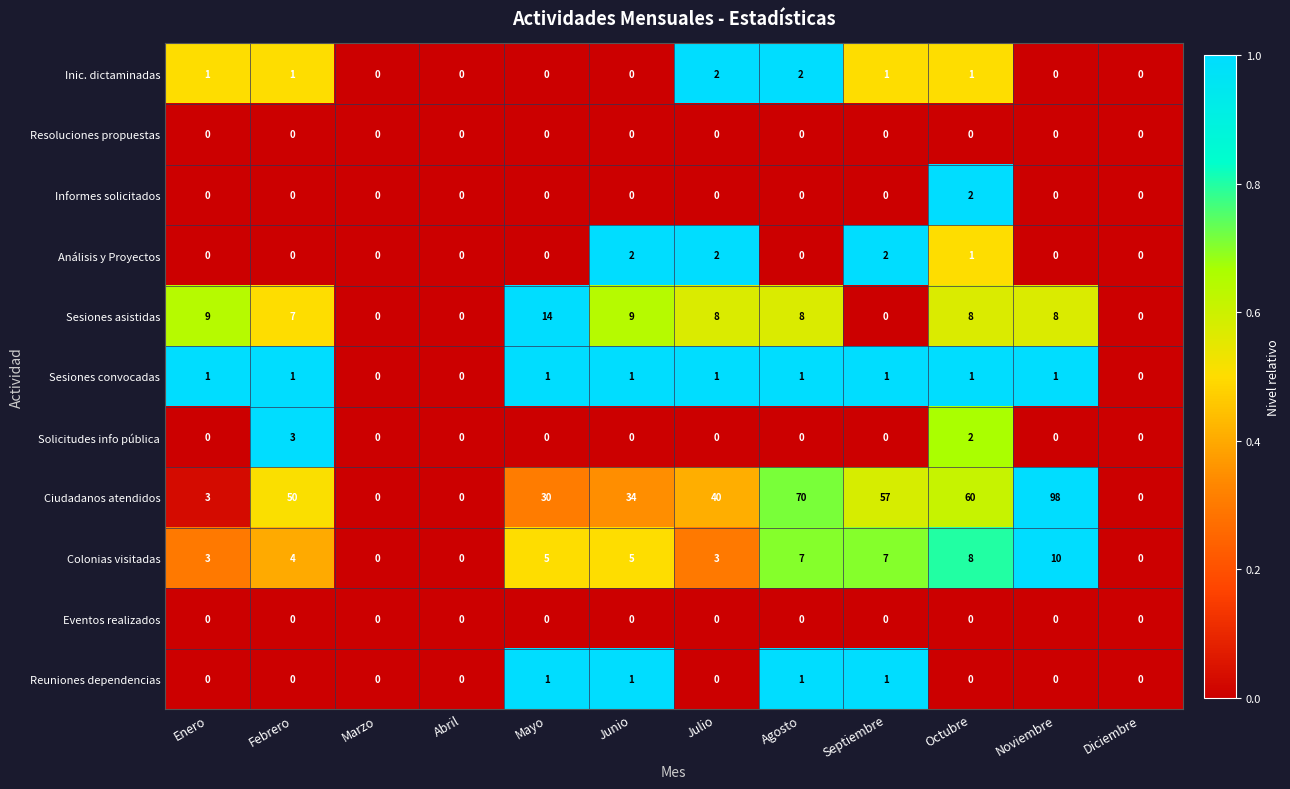

Between Julio and Octubre, which series saw the biggest shift?

Ciudadanos atendidos